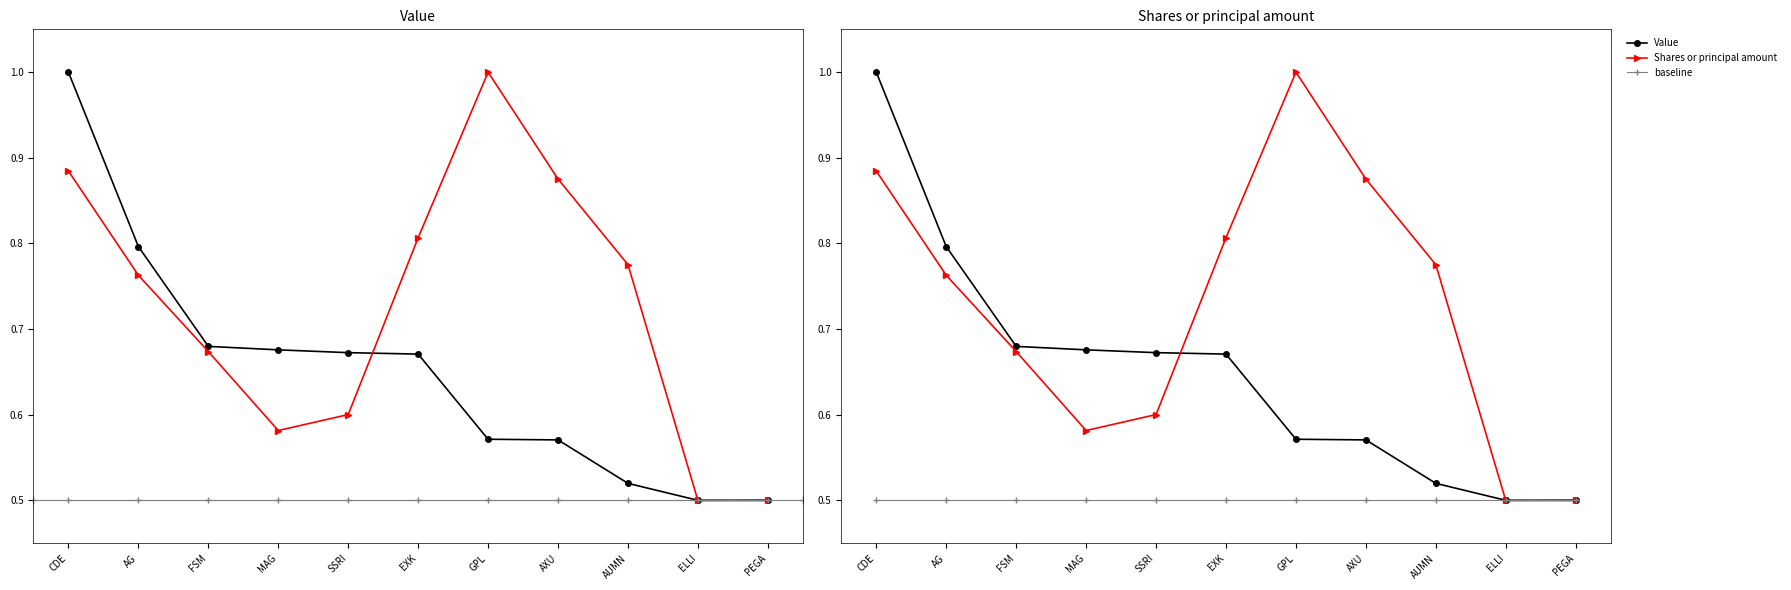

How many series are shown in this chart?

3